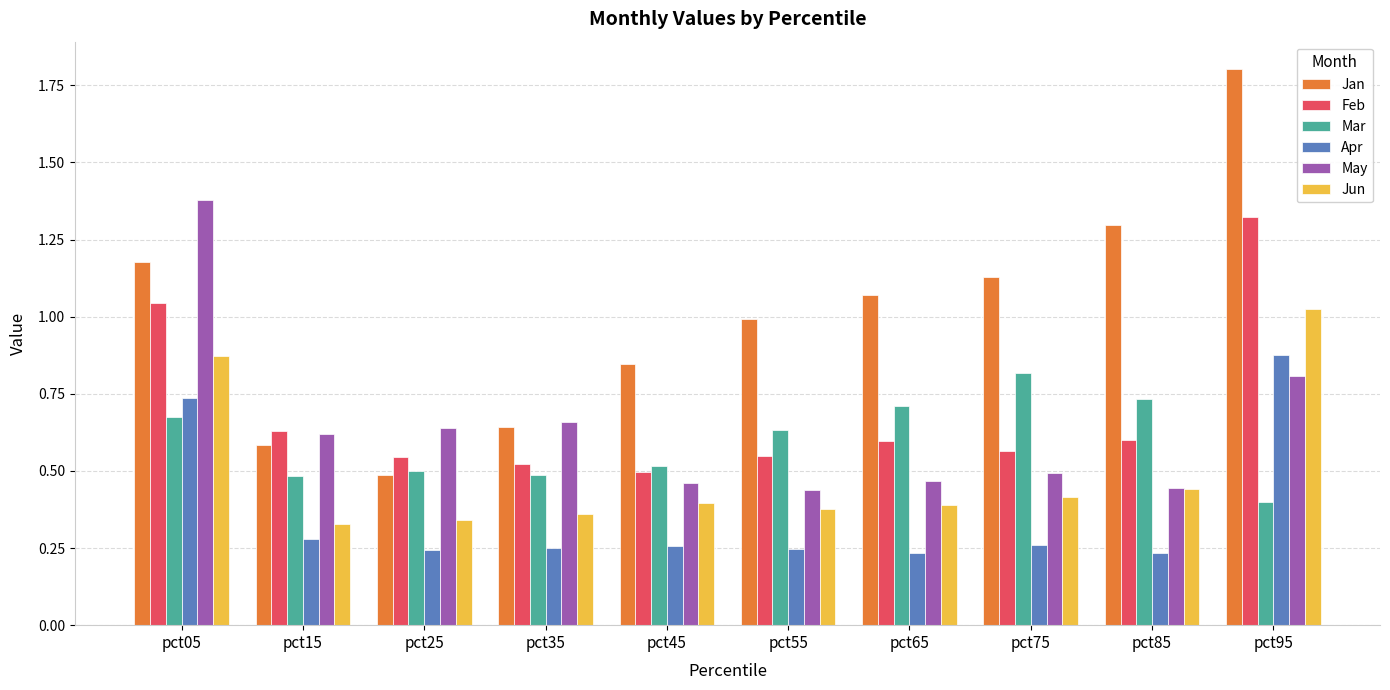

At which label does Jan first exceed 1?

pct05